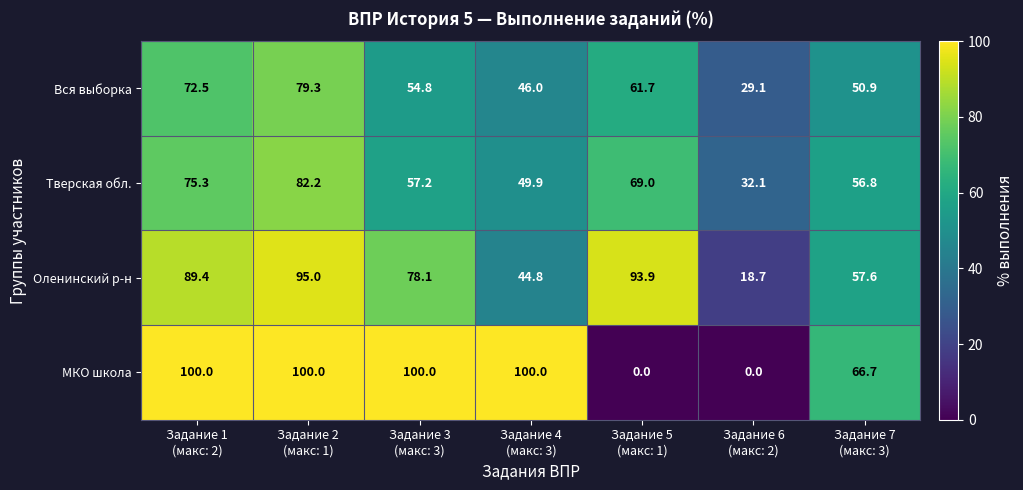

List the series in order of their peak value, highest first.

МКО школа, Оленинский р-н, Тверская обл., Вся выборка